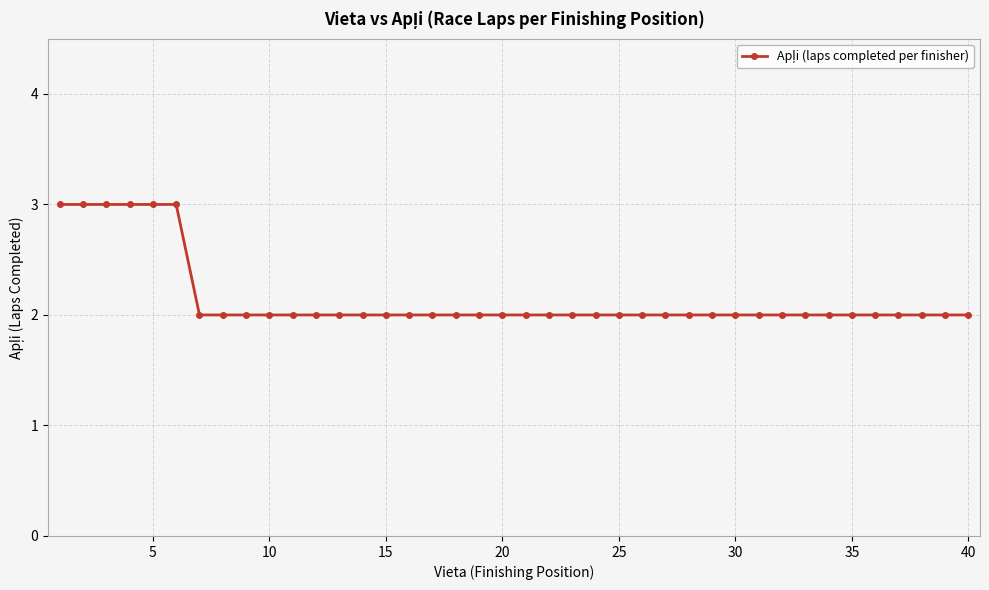

What is the minimum value shown in the chart?

2